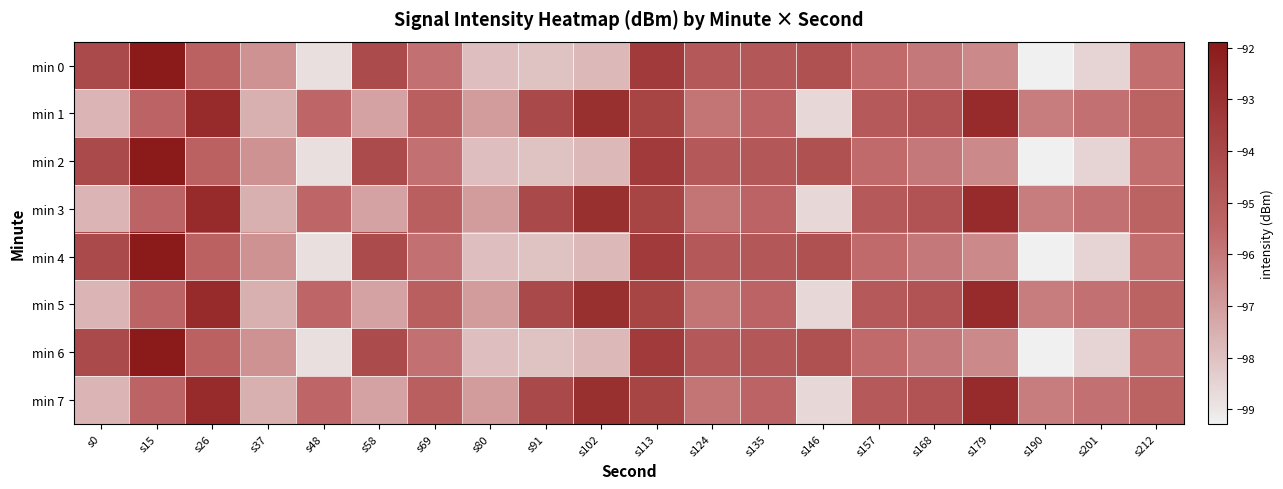

Which label corresponds to the smallest value in the chart?

s190